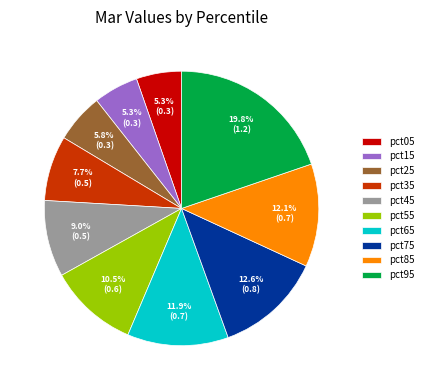

What is the largest slice in the pie chart?

pct95